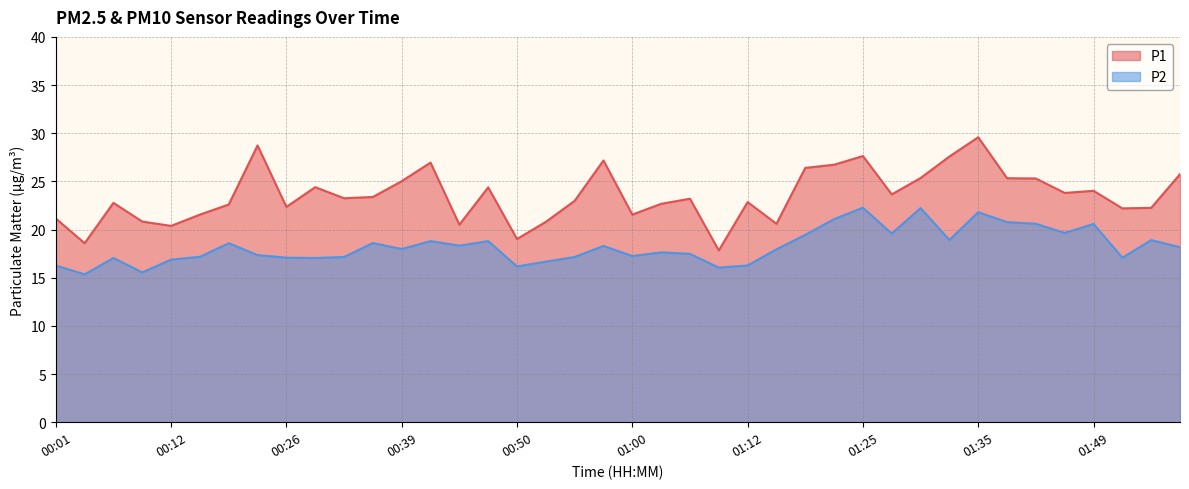

True or false: P1 has a value of 7.3 at 00:50.

False